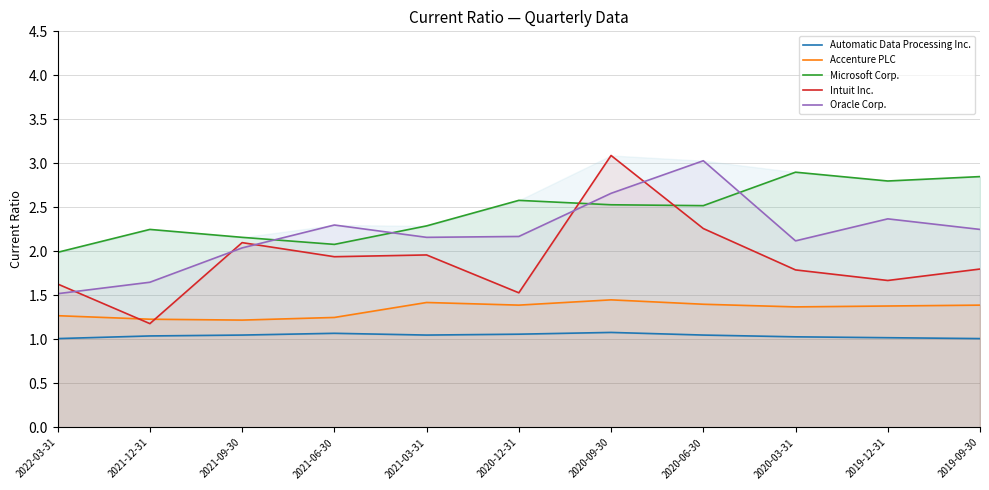

Reading right to left, transcribe all the data shown in this chart.

Automatic Data Processing Inc.: 2019-09-30=1.0	2019-12-31=1.0	2020-03-31=1.0	2020-06-30=1.1	2020-09-30=1.1	2020-12-31=1.1	2021-03-31=1.1	2021-06-30=1.1	2021-09-30=1.1	2021-12-31=1.0	2022-03-31=1.0
Accenture PLC: 2019-09-30=1.4	2019-12-31=1.4	2020-03-31=1.4	2020-06-30=1.4	2020-09-30=1.4	2020-12-31=1.4	2021-03-31=1.4	2021-06-30=1.2	2021-09-30=1.2	2021-12-31=1.2	2022-03-31=1.3
Microsoft Corp.: 2019-09-30=2.9	2019-12-31=2.8	2020-03-31=2.9	2020-06-30=2.5	2020-09-30=2.5	2020-12-31=2.6	2021-03-31=2.3	2021-06-30=2.1	2021-09-30=2.2	2021-12-31=2.2	2022-03-31=2.0
Intuit Inc.: 2019-09-30=1.8	2019-12-31=1.7	2020-03-31=1.8	2020-06-30=2.3	2020-09-30=3.1	2020-12-31=1.5	2021-03-31=2.0	2021-06-30=1.9	2021-09-30=2.1	2021-12-31=1.2	2022-03-31=1.6
Oracle Corp.: 2019-09-30=2.2	2019-12-31=2.4	2020-03-31=2.1	2020-06-30=3.0	2020-09-30=2.7	2020-12-31=2.2	2021-03-31=2.2	2021-06-30=2.3	2021-09-30=2.0	2021-12-31=1.6	2022-03-31=1.5